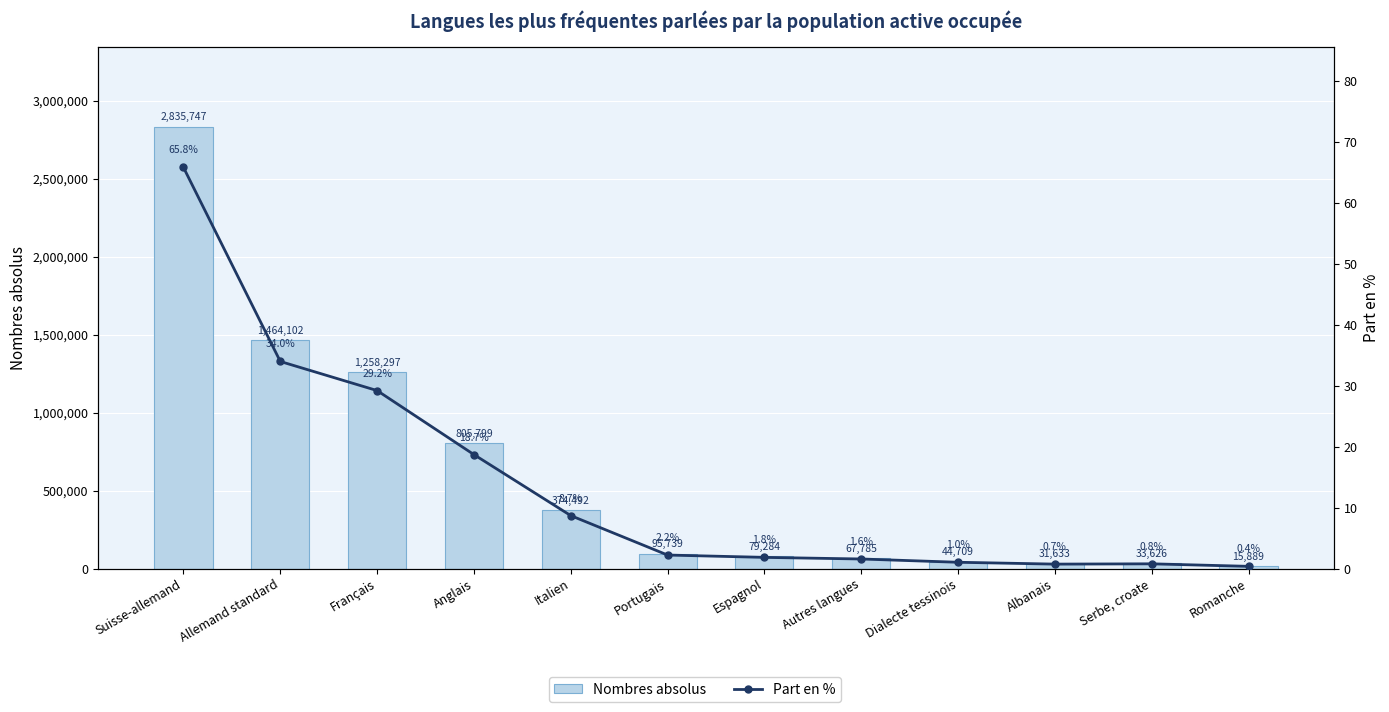

Reading left to right, extract all data points from this chart.

Nombres absolus: 2835747.0	1464102.0	1258297.0	805799.0	374492.0	95739.0	79284.0	67785.0	44709.0	31633.0	33626.0	15889.0
Part en %: 65.8	34.0	29.2	18.7	8.7	2.2	1.8	1.6	1.0	0.7	0.8	0.4